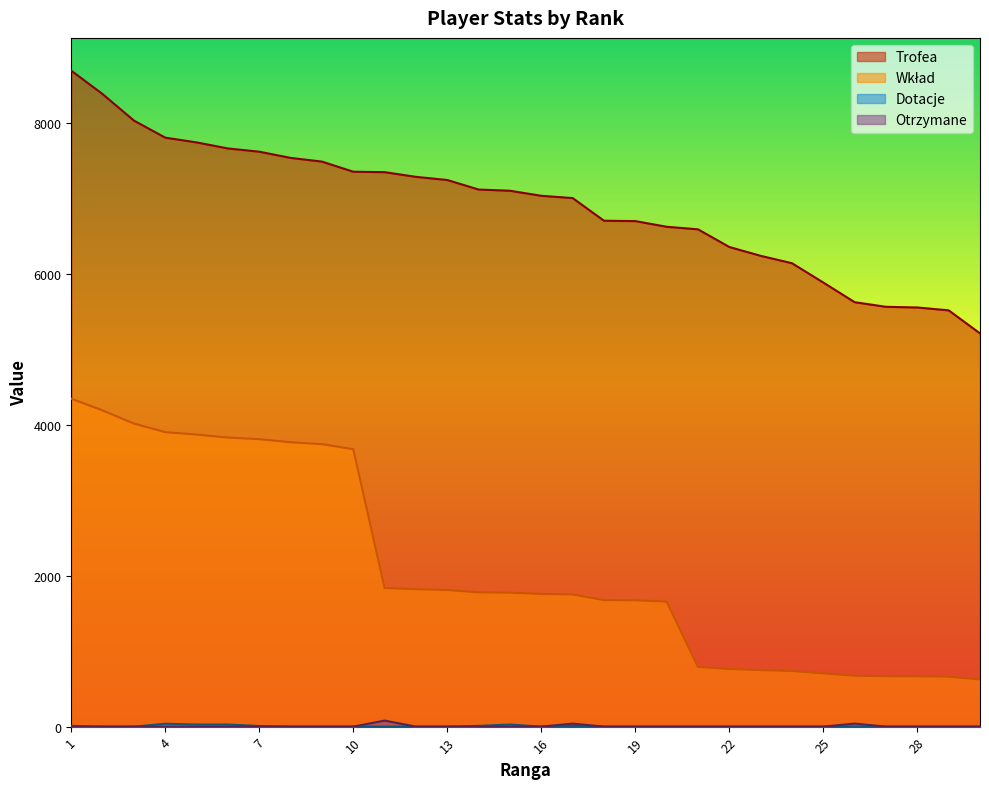

How many values in the Wkład series exceed 1774?

14